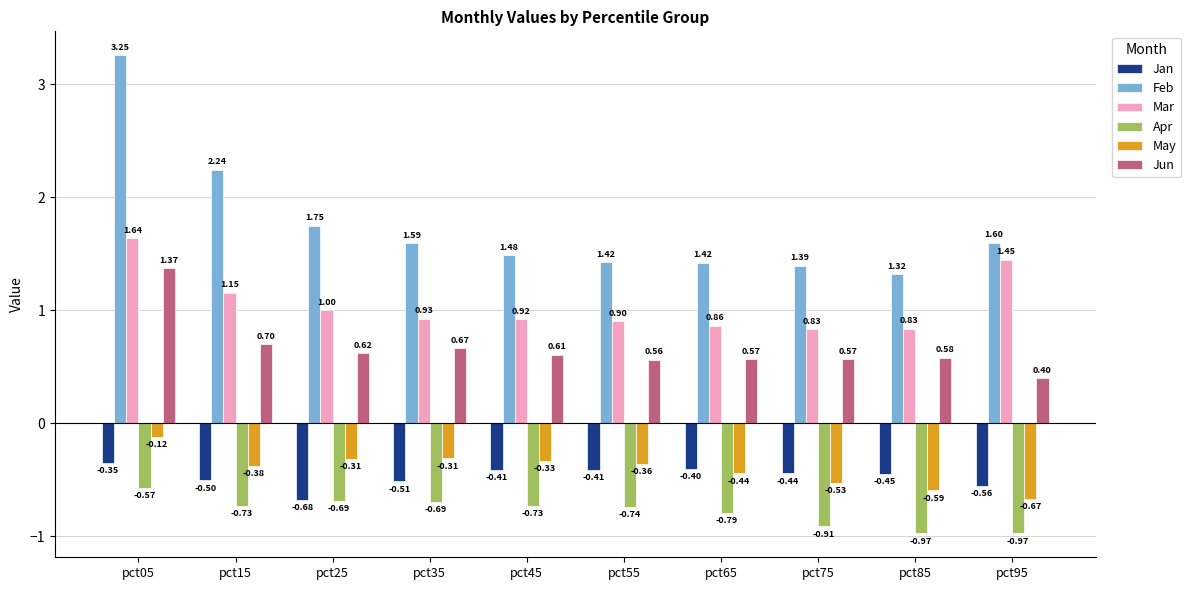

The May series shows -0.4 at pct55. True or false?

True